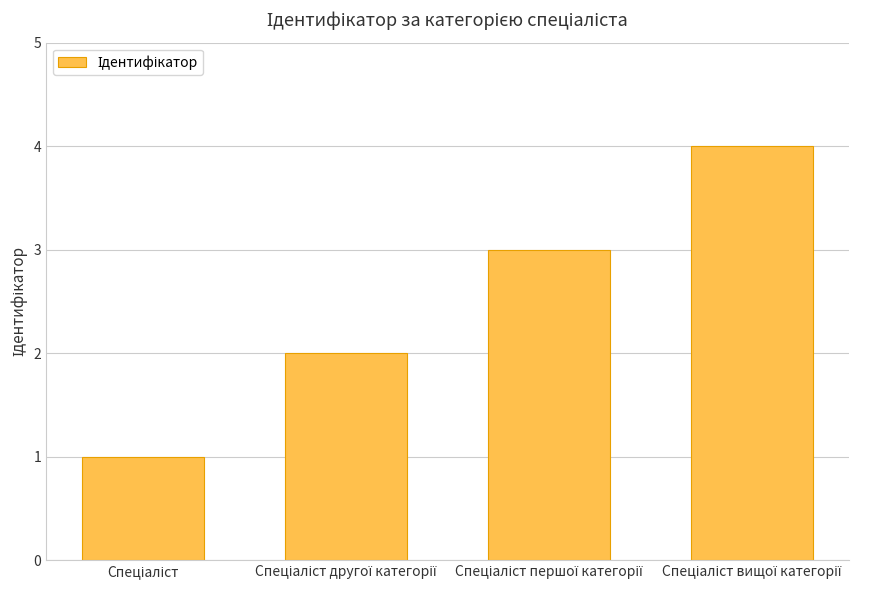

How many categories are shown in the chart?

4